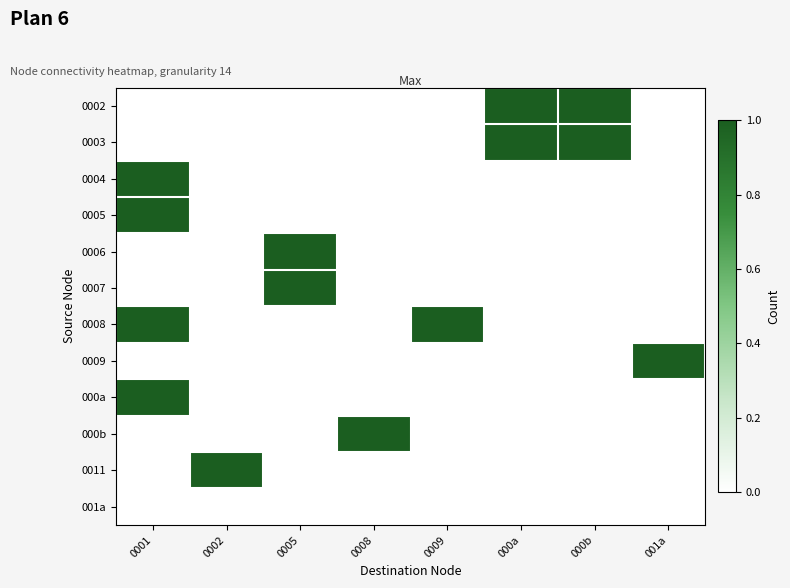

Count the number of categories in the chart.

8